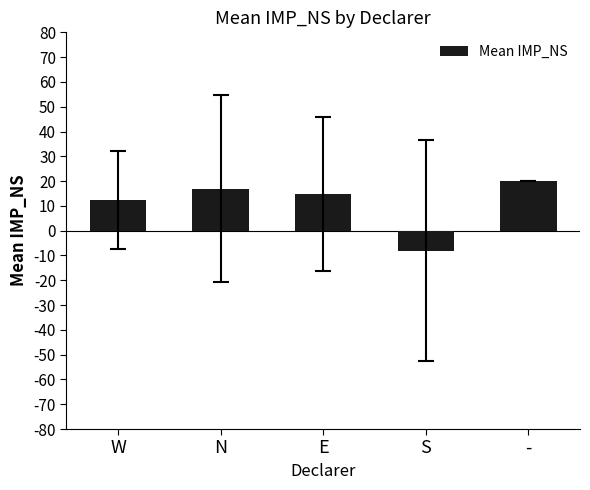

What is the ratio of the value at E to the value at -?

0.7